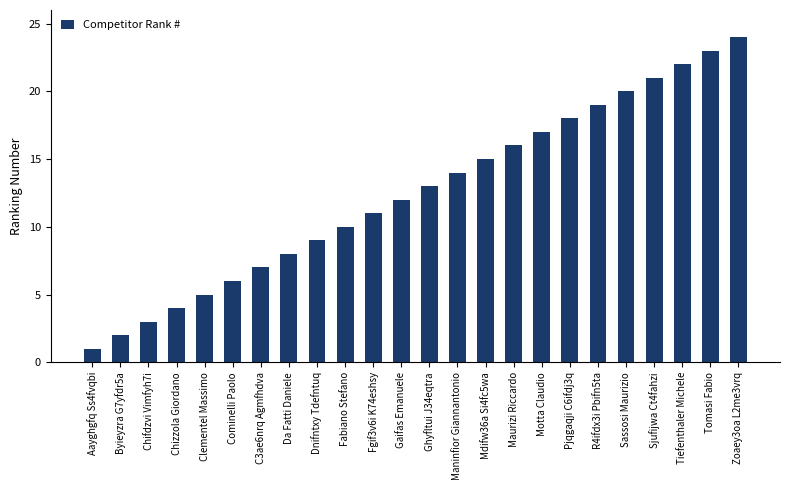

True or false: the data shows 4 at Gaifas Emanuele.

False